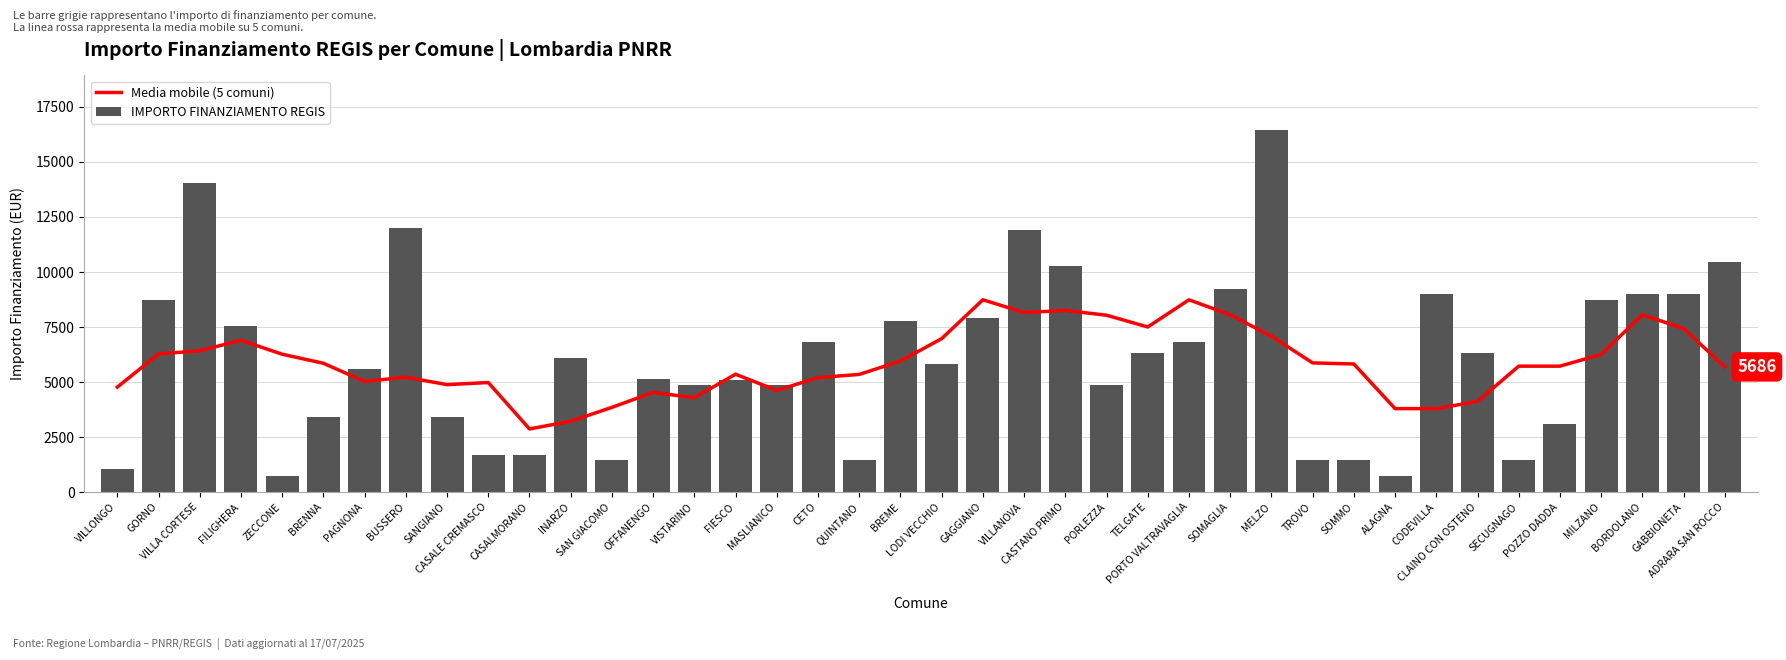

What is the maximum value for IMPORTO FINANZIAMENTO REGIS?

16464